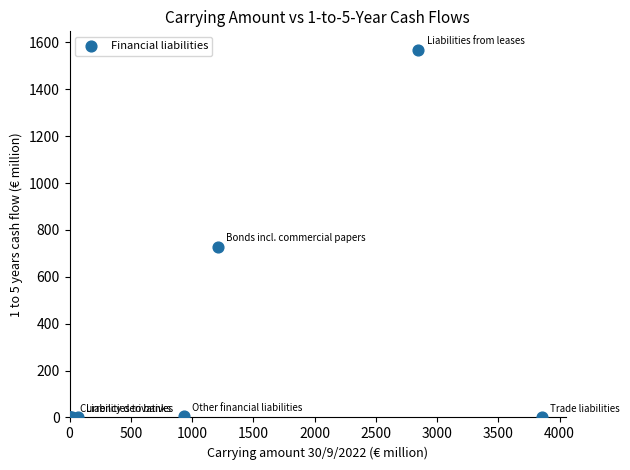

What Y value in the scatter plot is closest to 784?

729